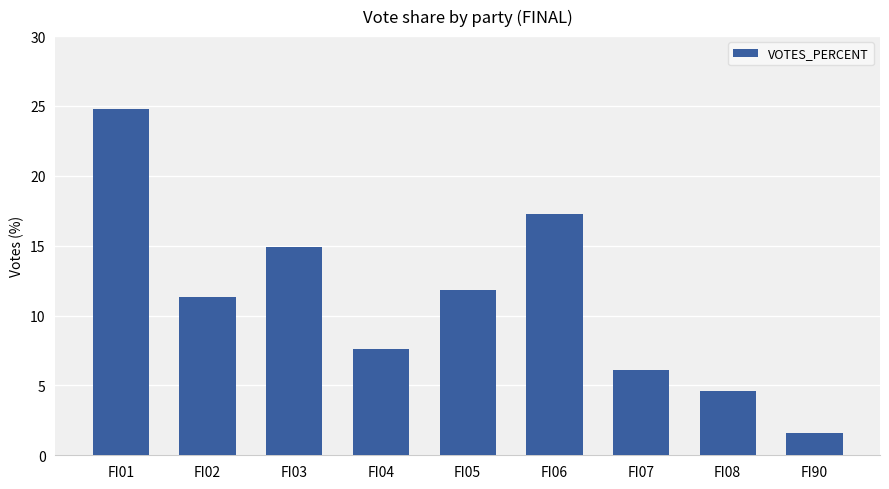

What is the smallest value displayed?

1.6